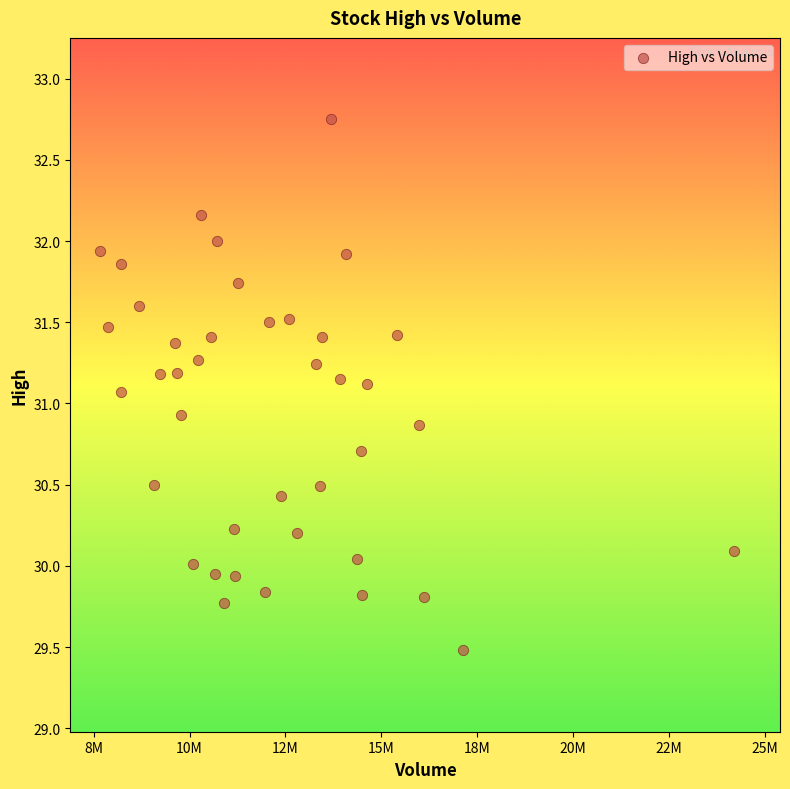

What is the range of X values (max minus min)?

16534400.0